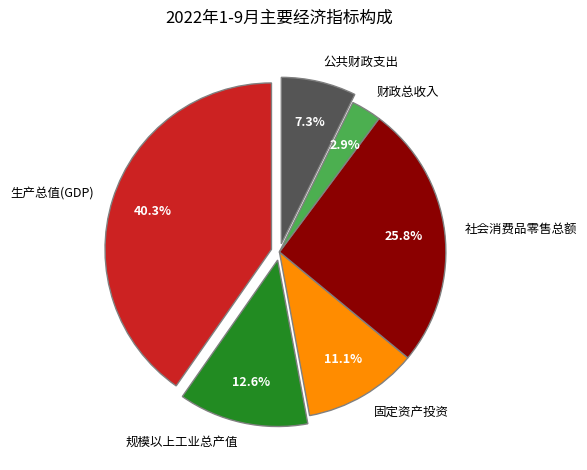

Rank the categories by value from lowest to highest.

财政总收入, 公共财政支出, 固定资产投资, 规模以上工业总产值, 社会消费品零售总额, 生产总值(GDP)